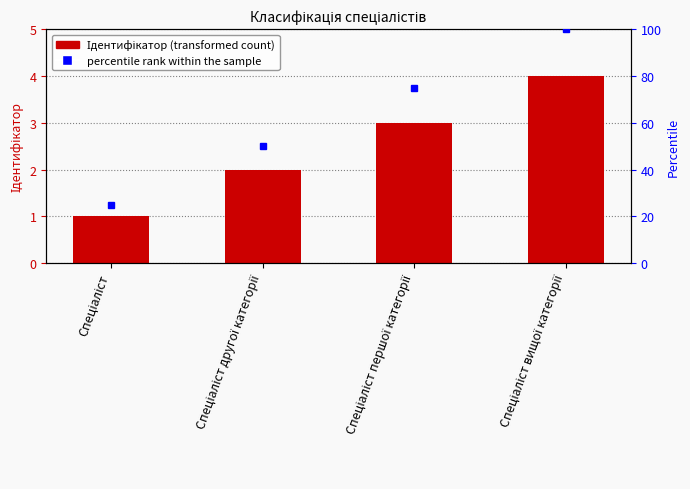

What is the value of the 2nd bar from the left?

2